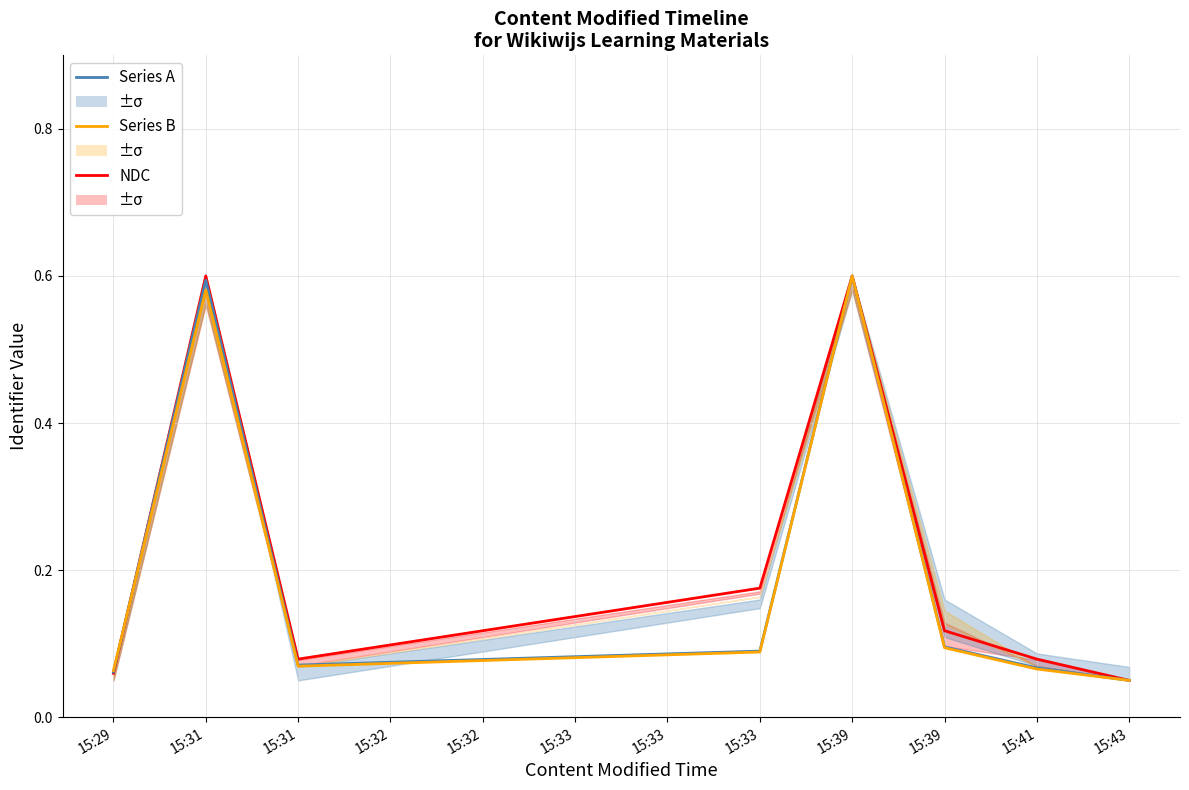

Reading left to right, extract all data points from this chart.

NDC: 15:29=0.1	15:31=0.6	15:31=0.1	15:32=0.1	15:32=0.1	15:33=0.1	15:33=0.2	15:33=0.2	15:39=0.6	15:39=0.1	15:41=0.1	15:43=0.1
Series A: 15:29=0.1	15:31=0.6	15:31=0.1	15:32=0.1	15:32=0.1	15:33=0.1	15:33=0.1	15:33=0.1	15:39=0.6	15:39=0.1	15:41=0.1	15:43=0.1
Series B: 15:29=0.1	15:31=0.6	15:31=0.1	15:32=0.1	15:32=0.1	15:33=0.1	15:33=0.1	15:33=0.1	15:39=0.6	15:39=0.1	15:41=0.1	15:43=0.1